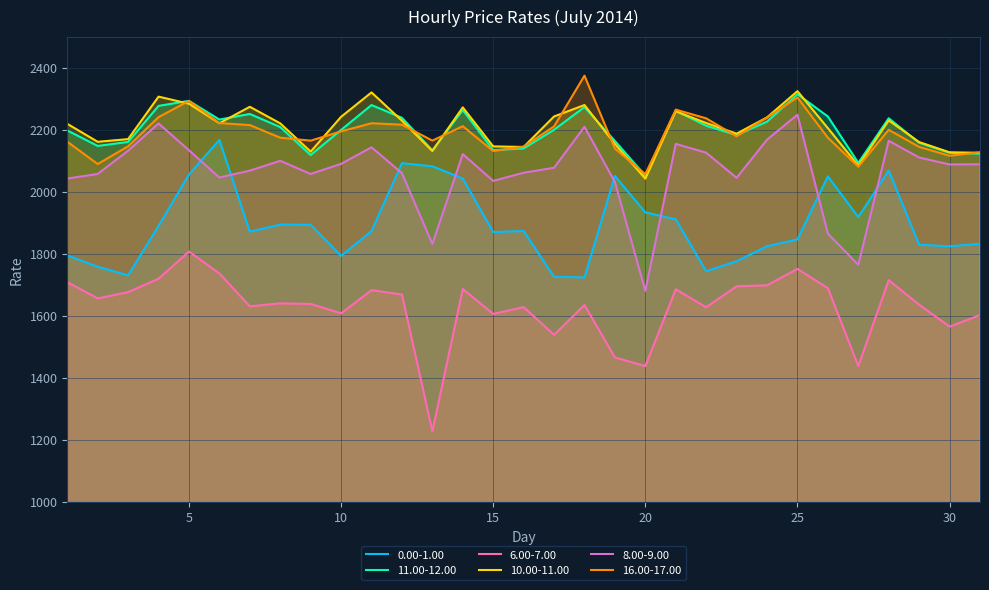

True or false: 10.00-11.00 and 8.00-9.00 intersect in this chart.

False